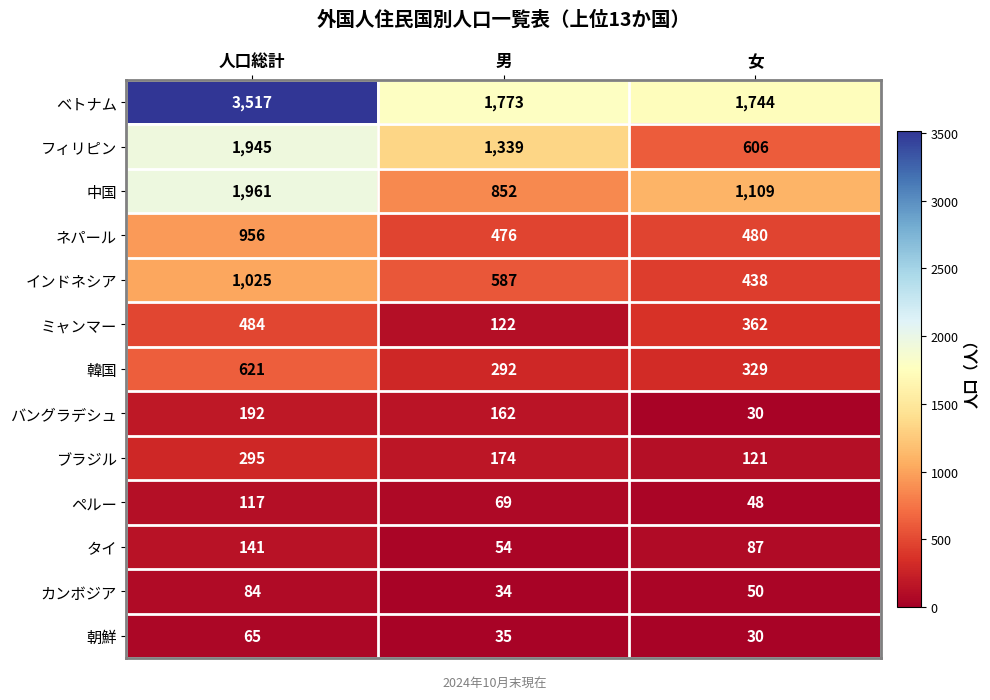

What is the average value of the ミャンマー series?

323